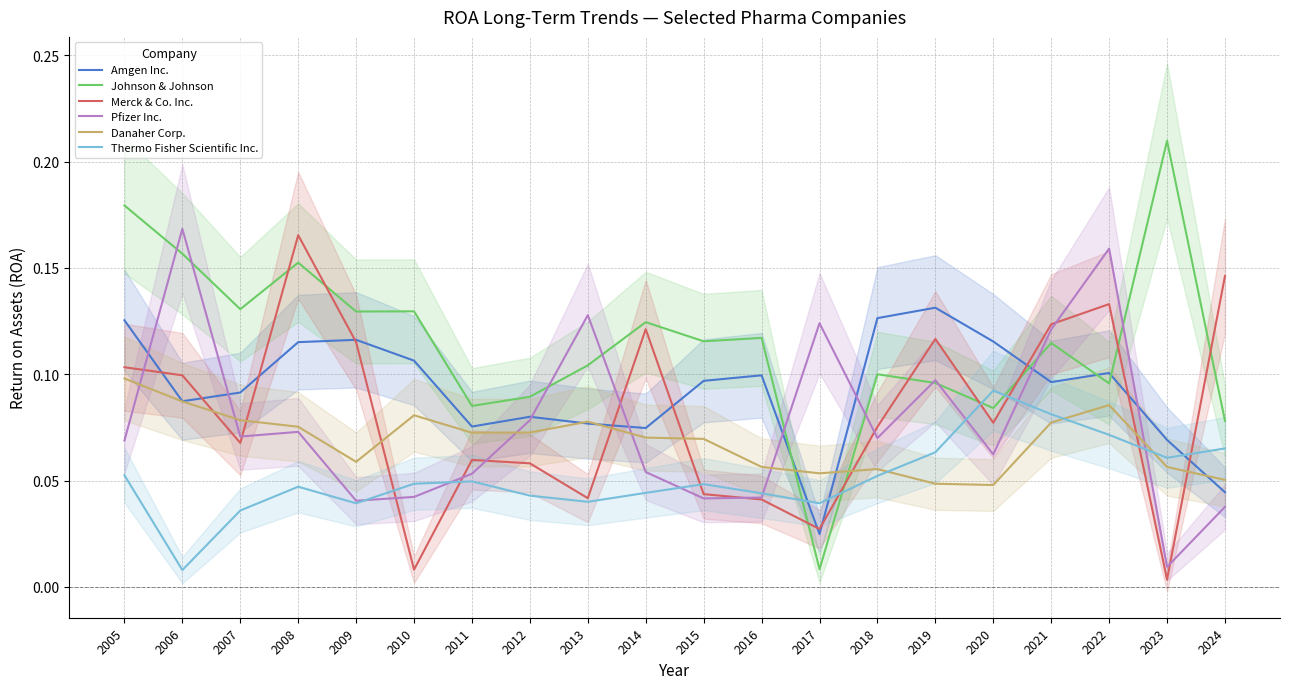

What is the sum of the Johnson & Johnson values at 2007 and 2016?

0.2